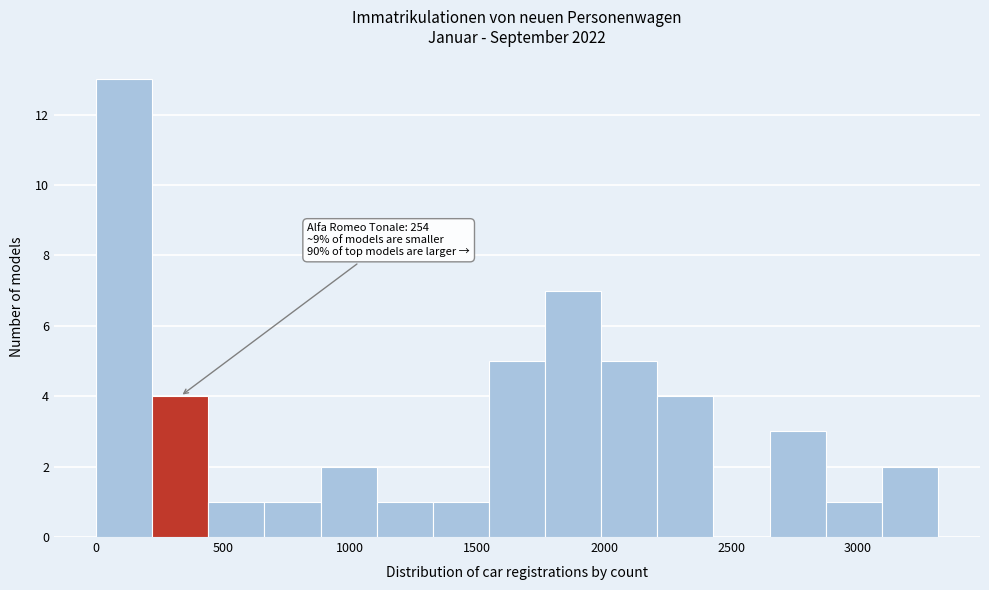

Which range on the x-axis has the tallest bar?

0 to 200